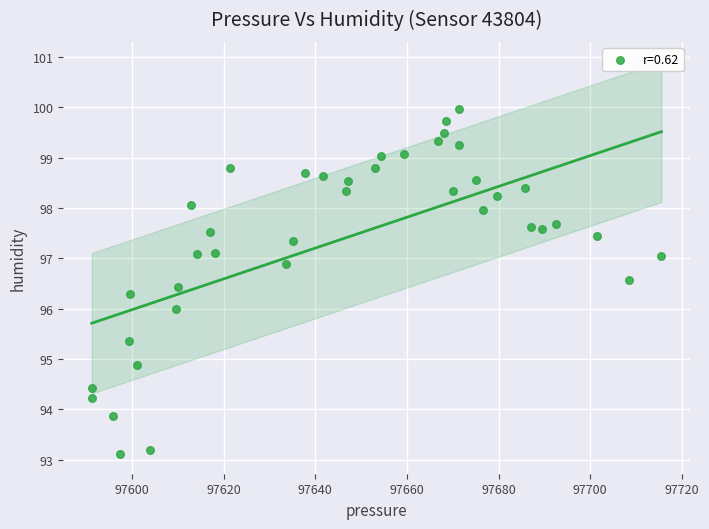

What is the range of X values (max minus min)?

124.4